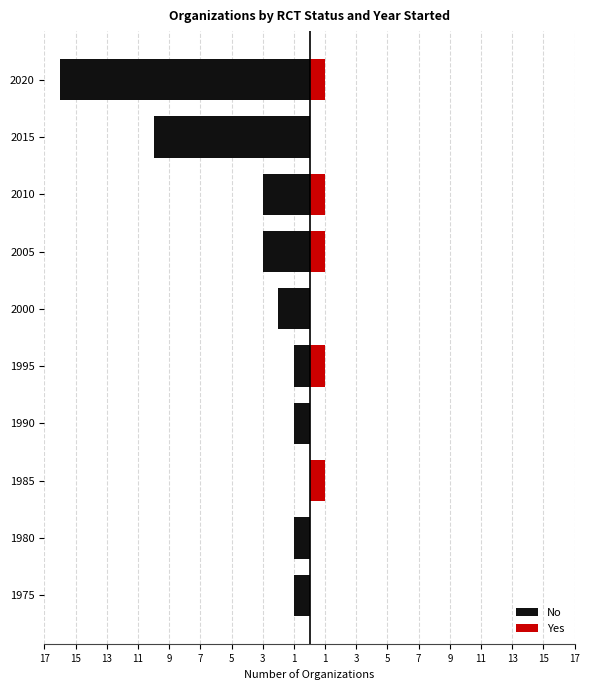

What is the average value of the No series?

-4